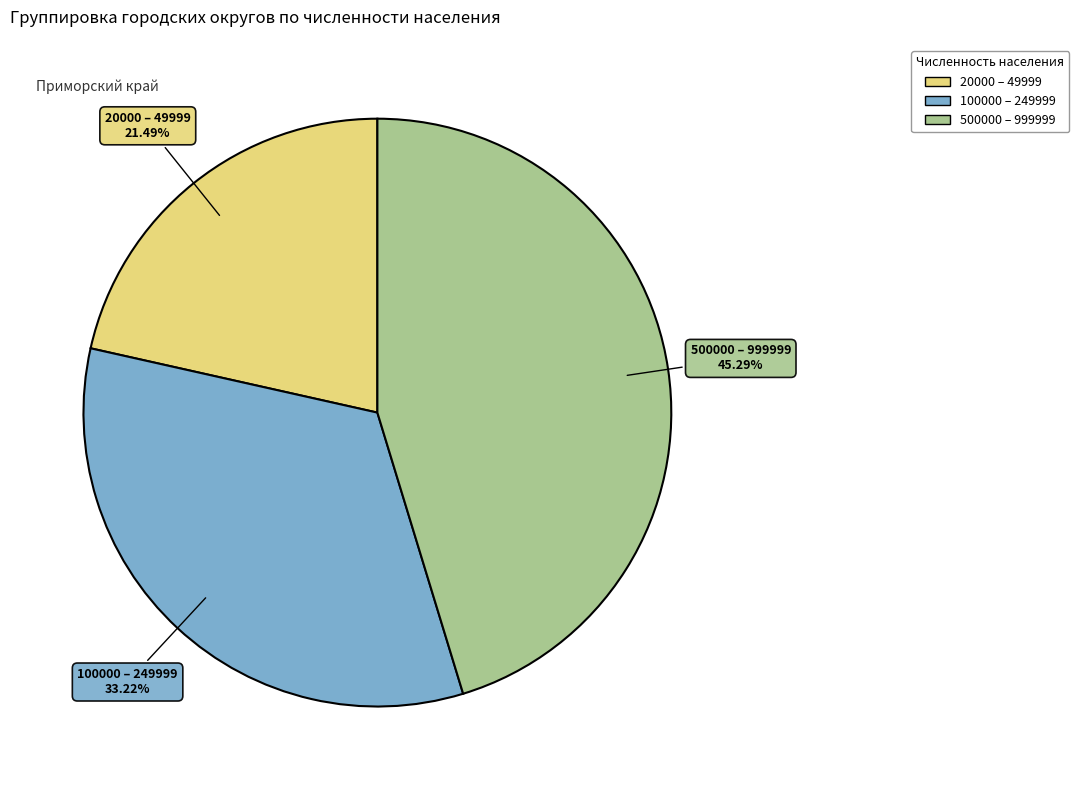

The 500000 – 999999 slice represents 59% of the pie. True or false?

False